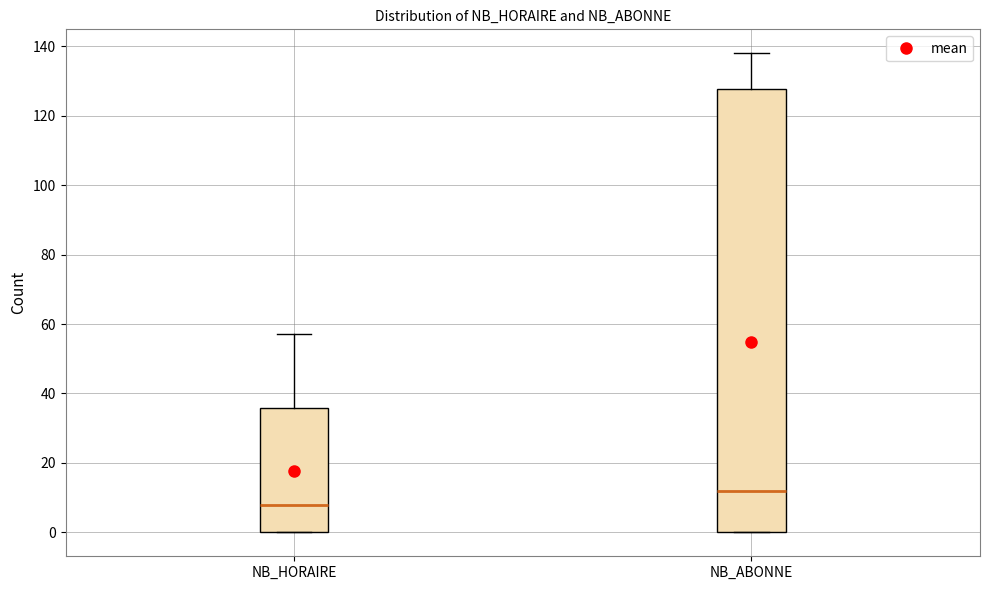

Comparing the boxes themselves (not the whiskers), which one is the tallest?

NB_ABONNE